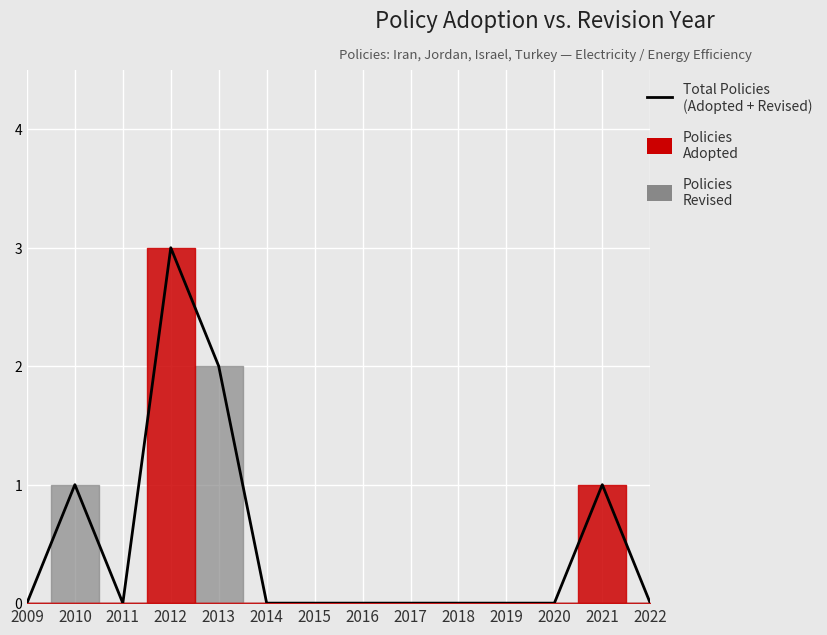

What is the difference between the maximum and minimum values?

3